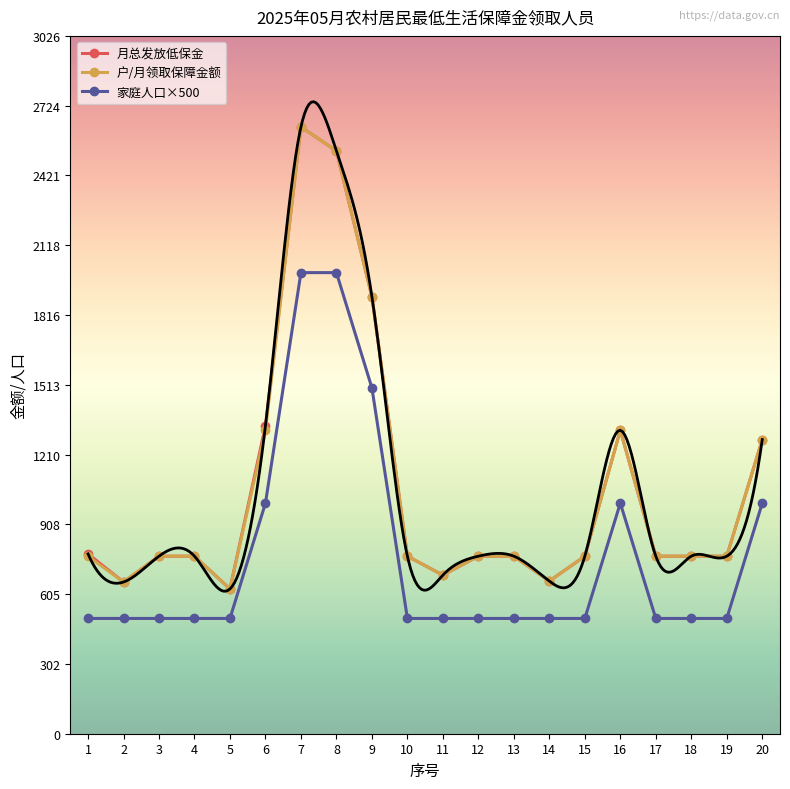

Is it true that 户/月领取保障金额 equals 1290 at 15?

False